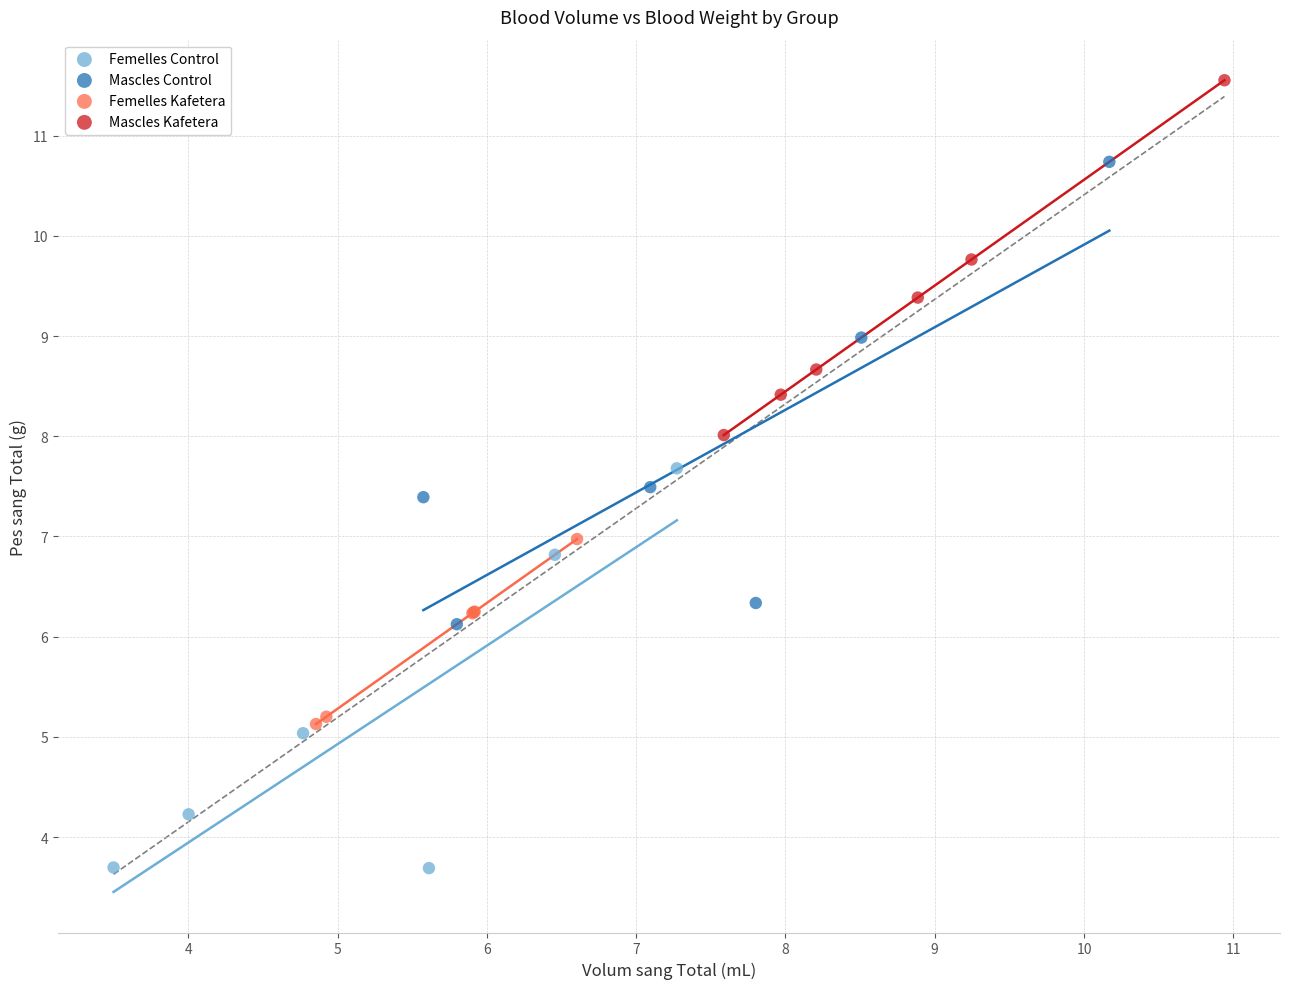

Which series contains the highest Y value?

Mascles Kafetera